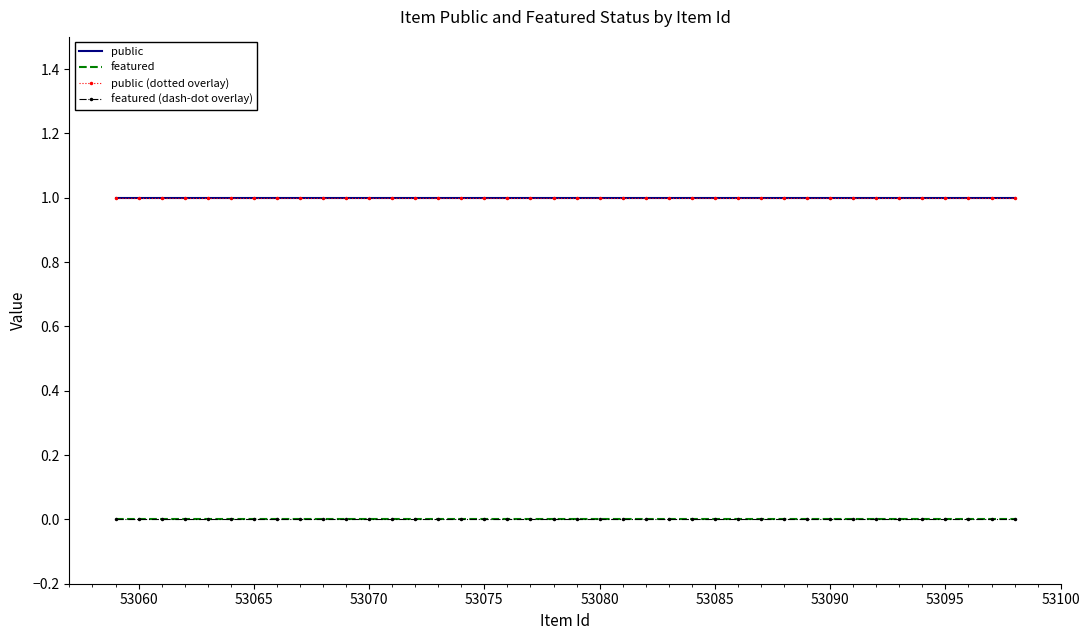

True or false: featured has more than 1 points higher than both neighbors.

False